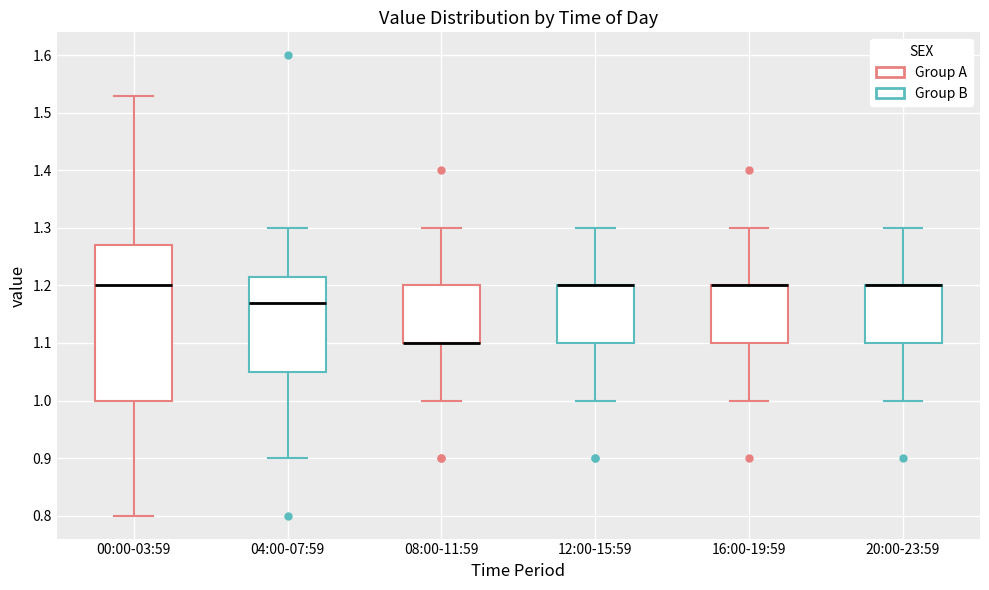

Which box is the tallest, from its lower edge to its upper edge?

00:00-03:59